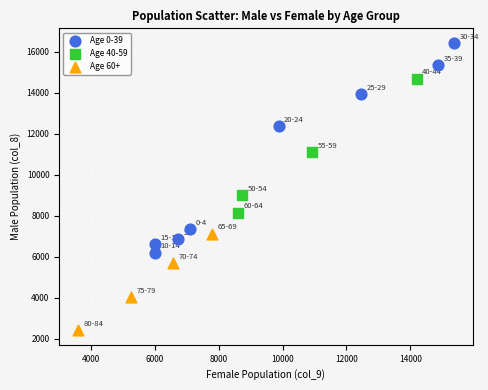

Which series reaches the maximum Y coordinate?

Age 0-39